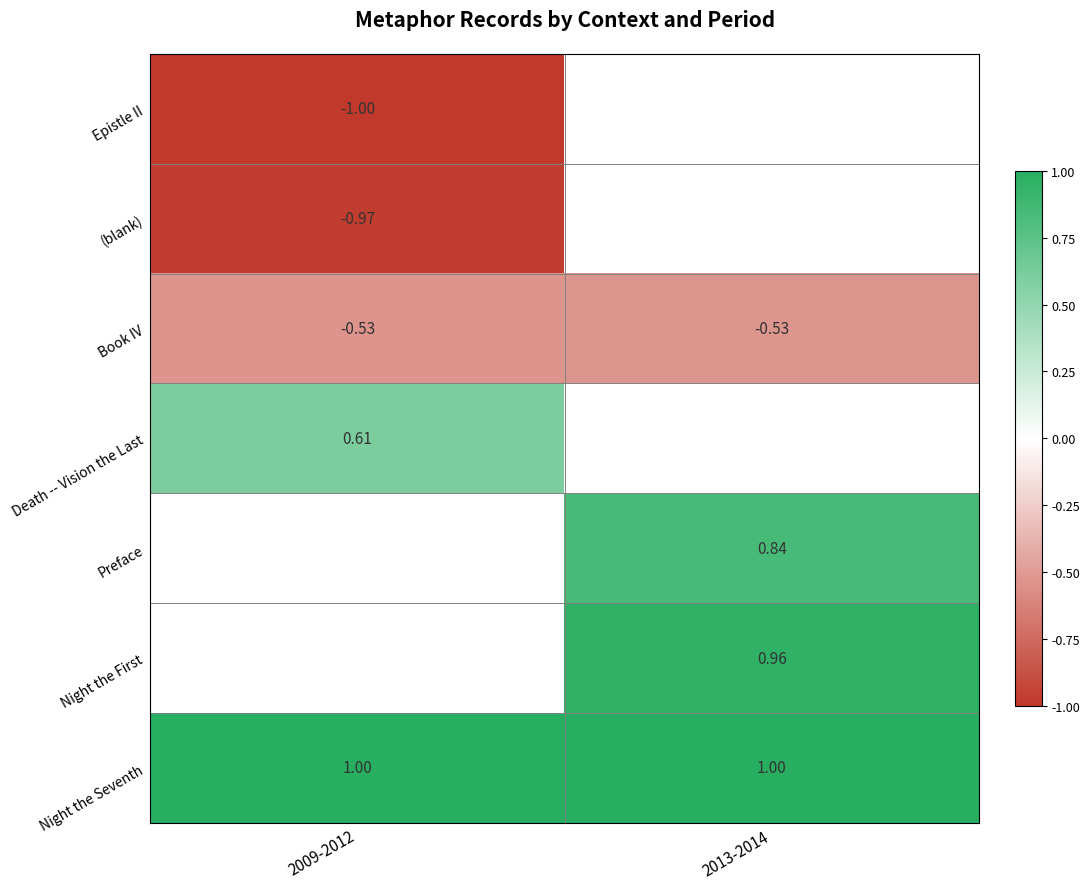

Is the value of Epistle II at 2009-2012 greater than the value of Night the First at 2013-2014?

No